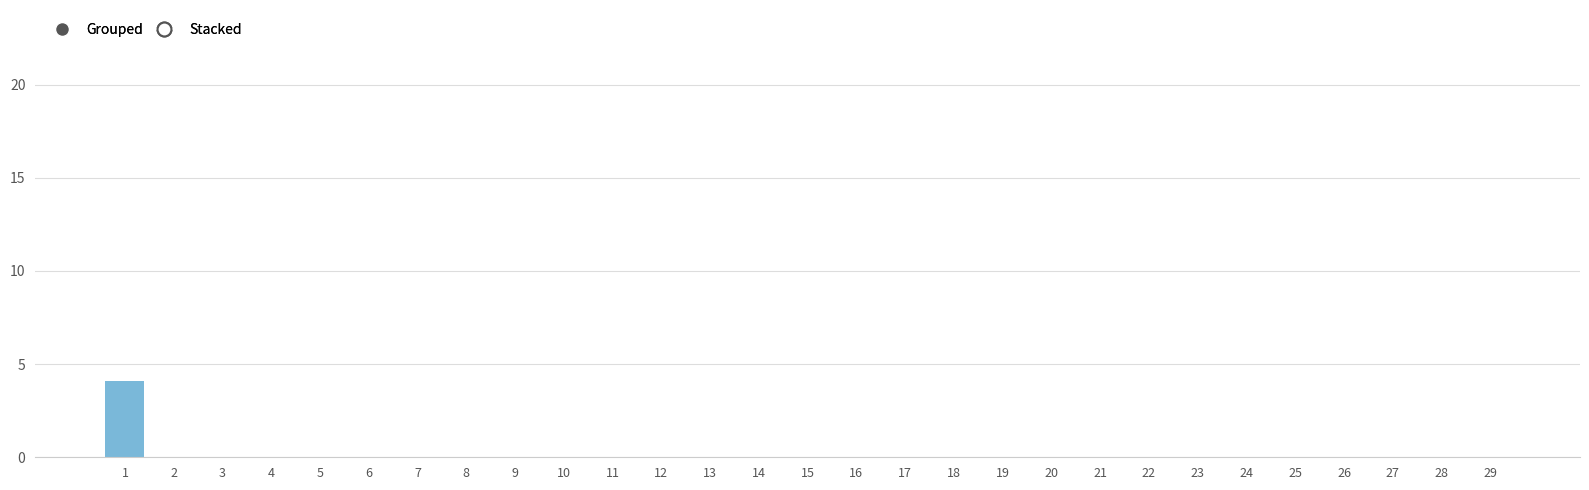

The value at 19 is 0.0. True or false?

True